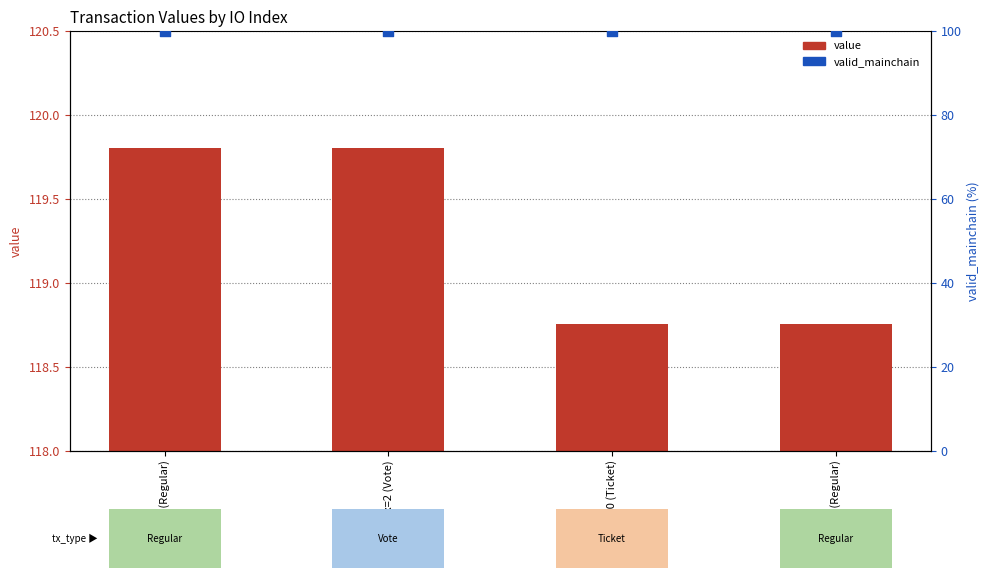

Which series has the widest spread of Y values?

value